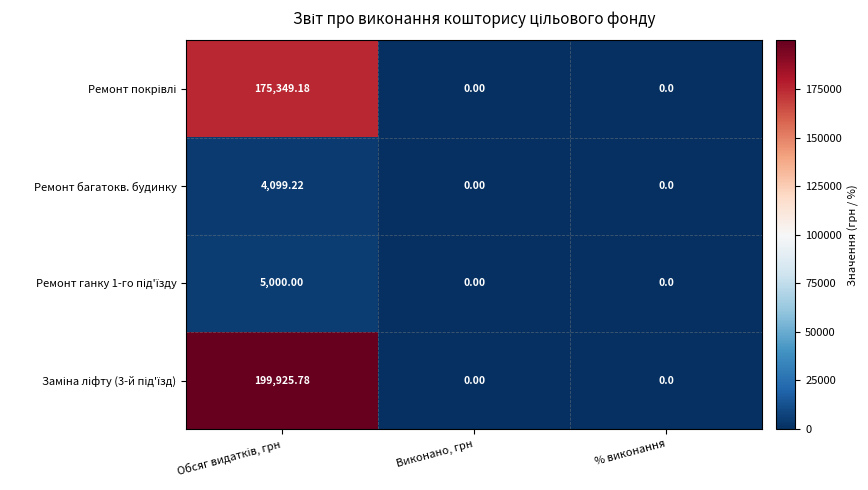

What is the difference between the highest and lowest values at Обсяг видатків, грн?

195826.6